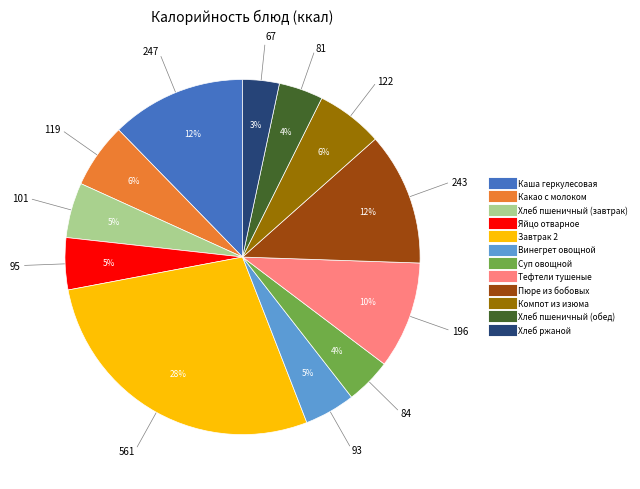

To the nearest percent, what portion does Пюре из бобовых represent?

12%